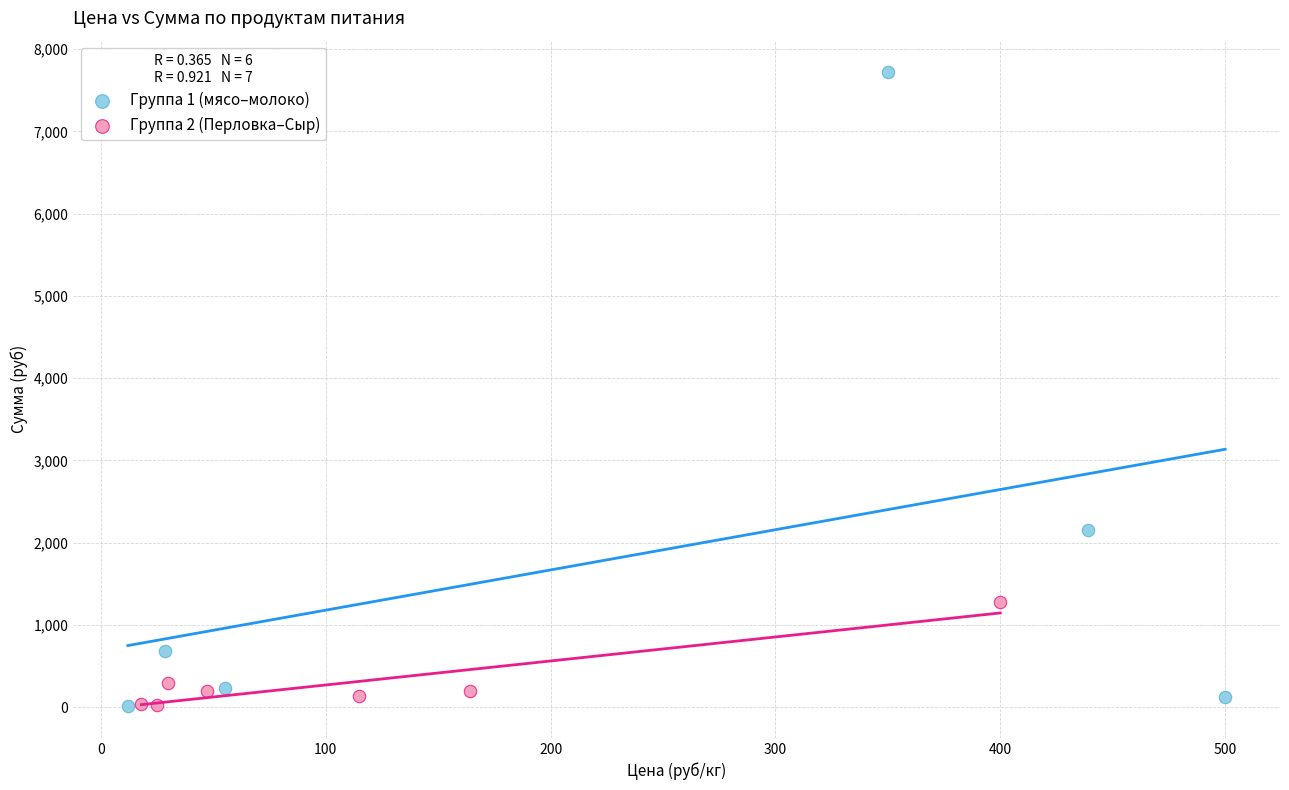

Which series has the largest Y range (max minus min)?

Группа 1 (мясо–молоко)